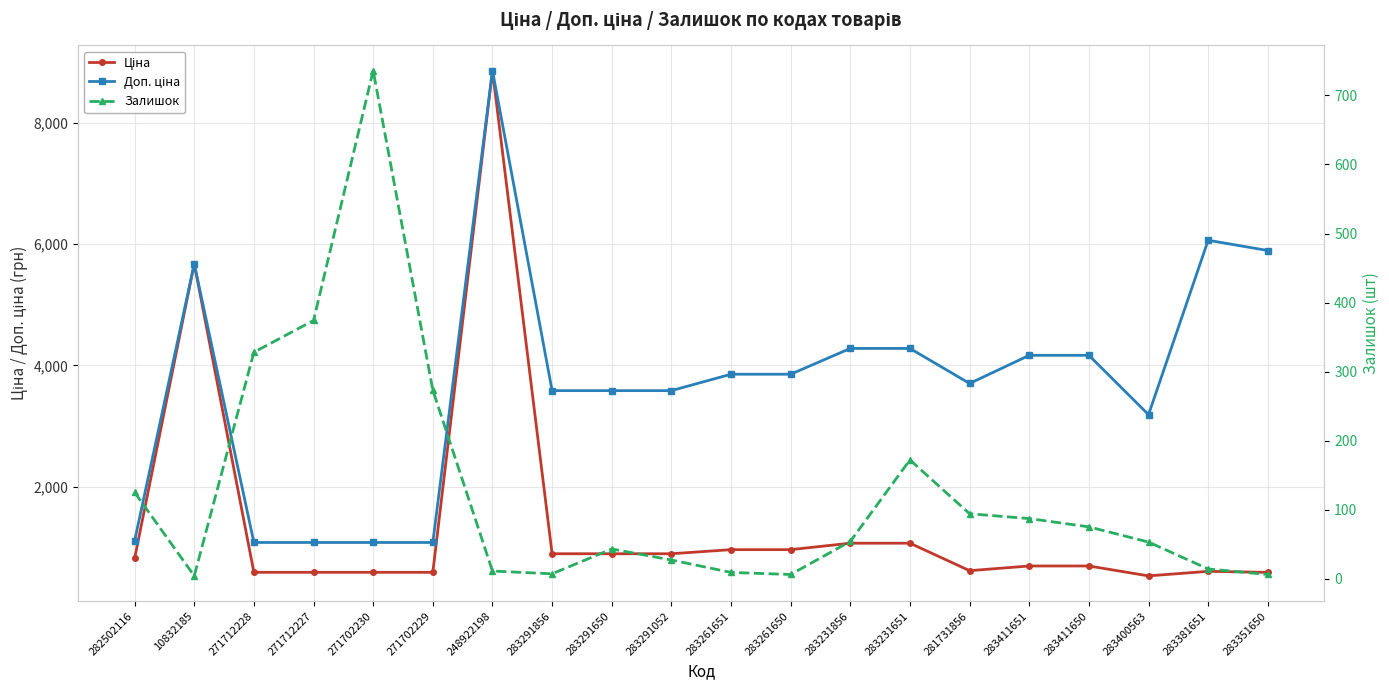

At which category does the chart reach its minimum across all series?

10832185